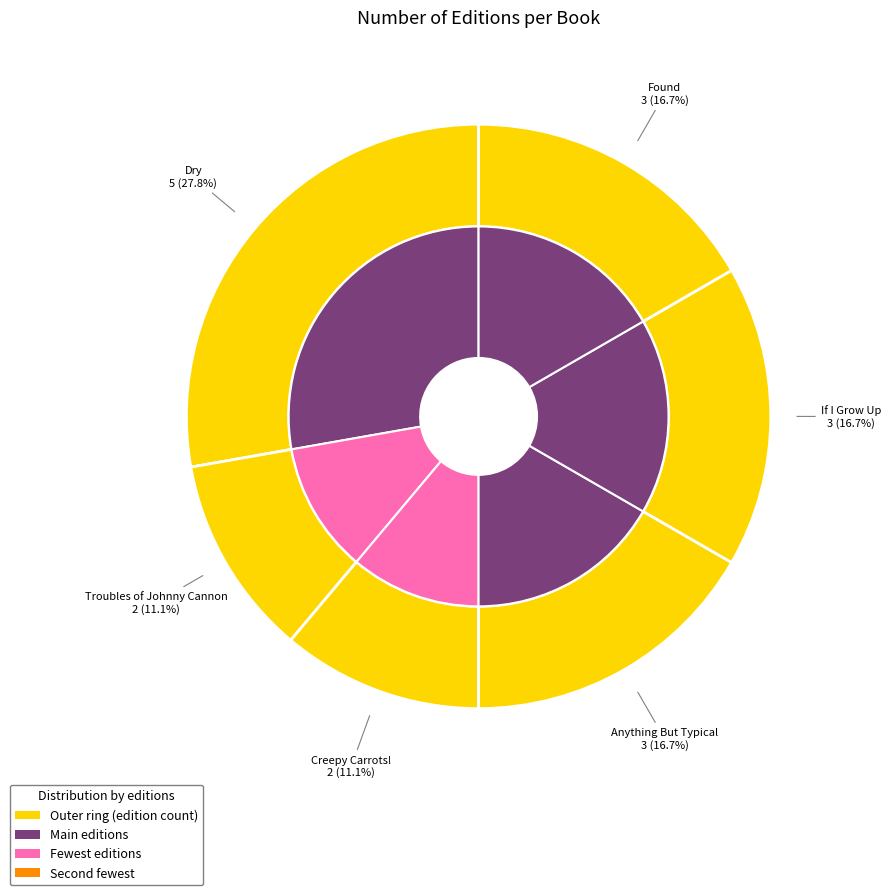

What percentage is the Troubles of Johnny Cannon slice, to the nearest percent?

11%